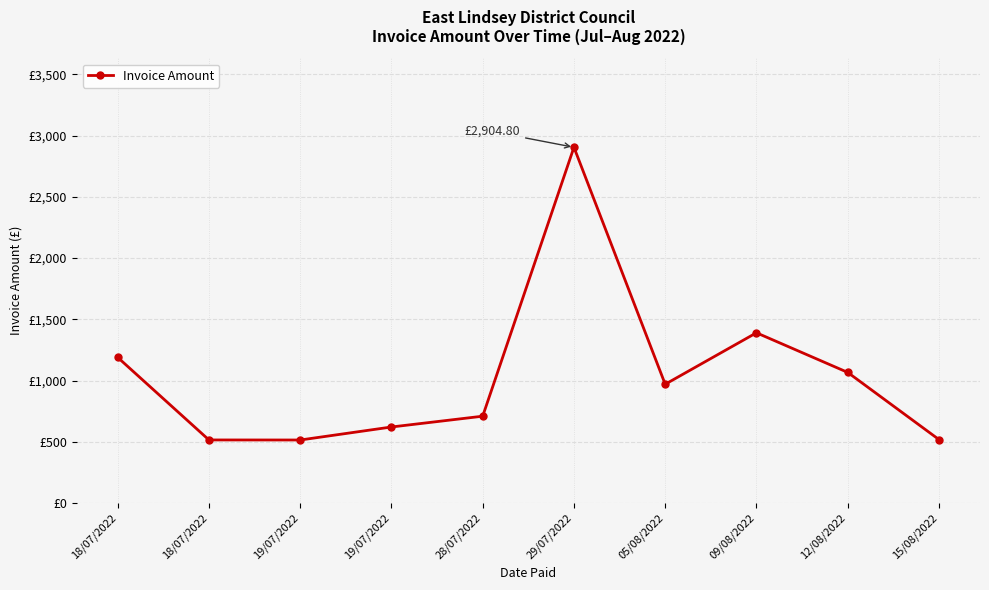

Approximately how many times larger is the value at 29/07/2022 compared to 18/07/2022?

2.4